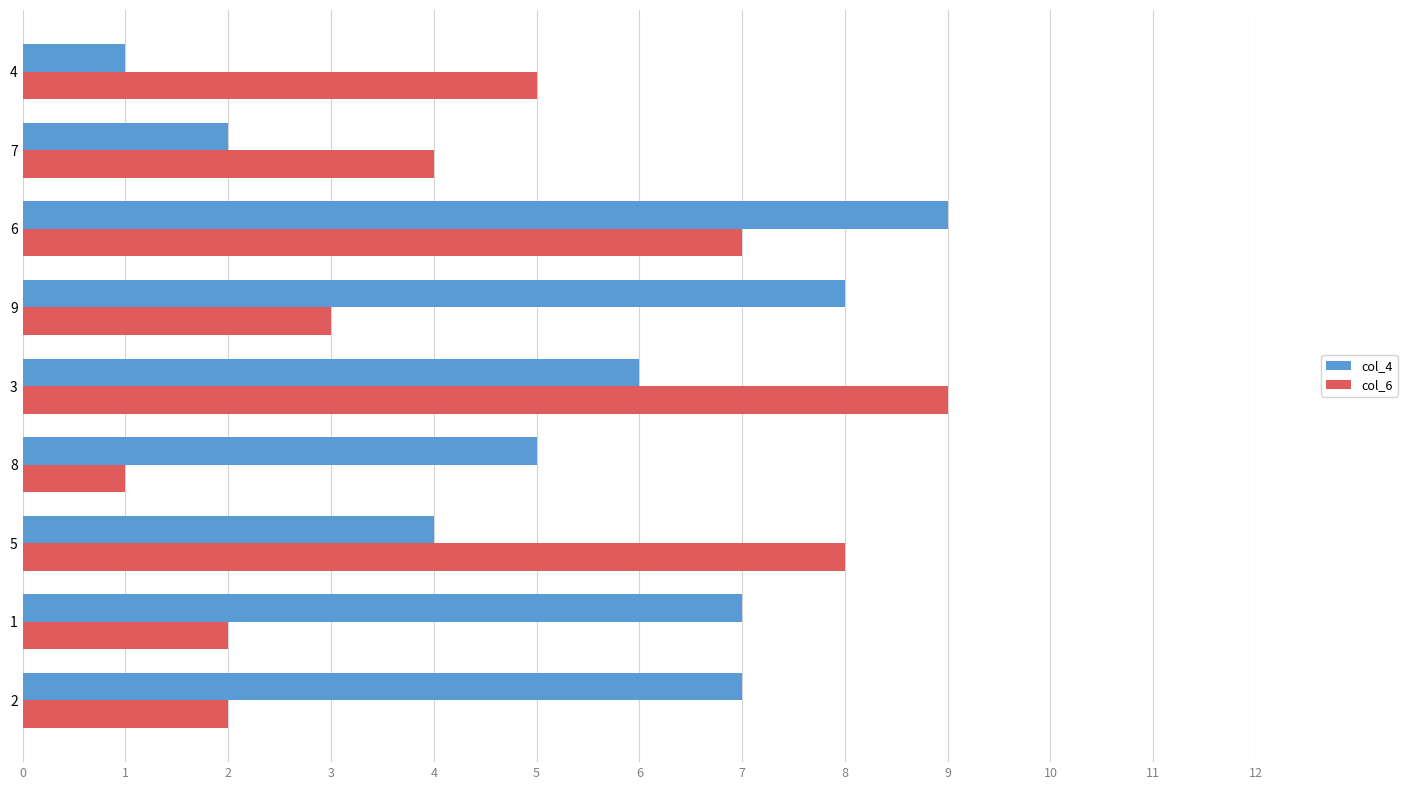

Is the value of col_4 at 8 greater than the value of col_6 at 2?

Yes